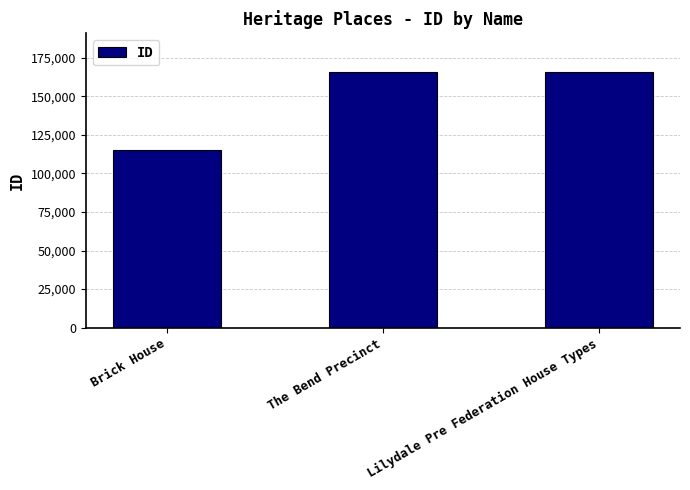

What is the difference between the second highest and minimum values?

50710